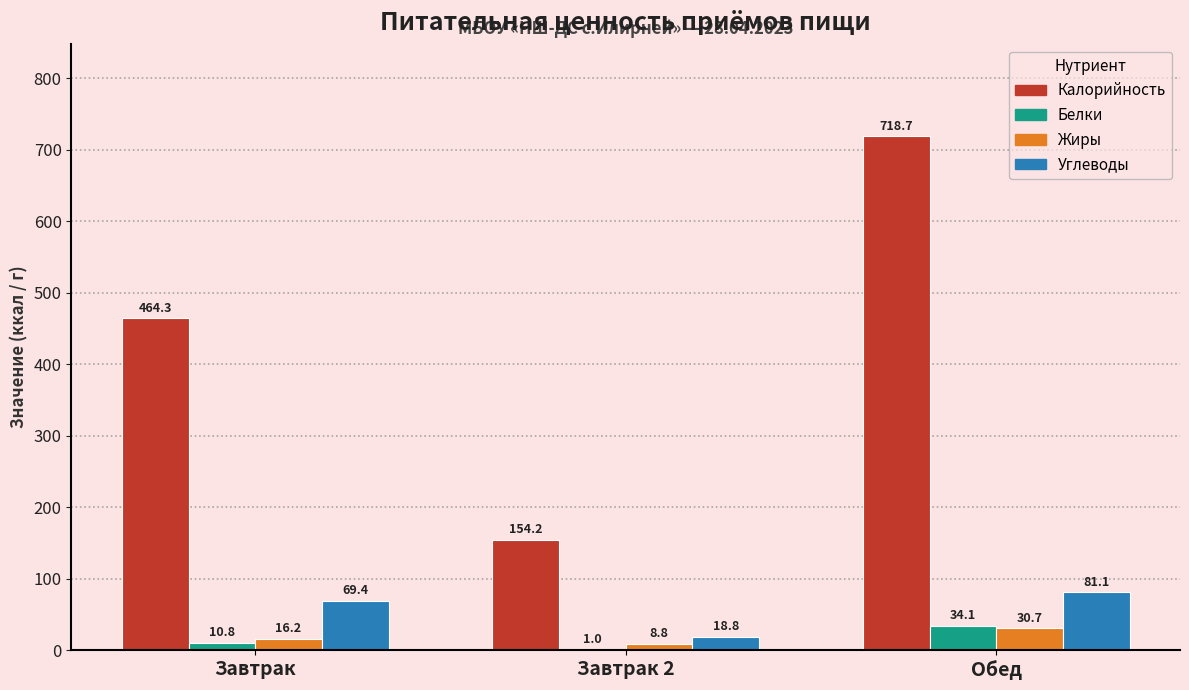

How many series are shown in this chart?

4